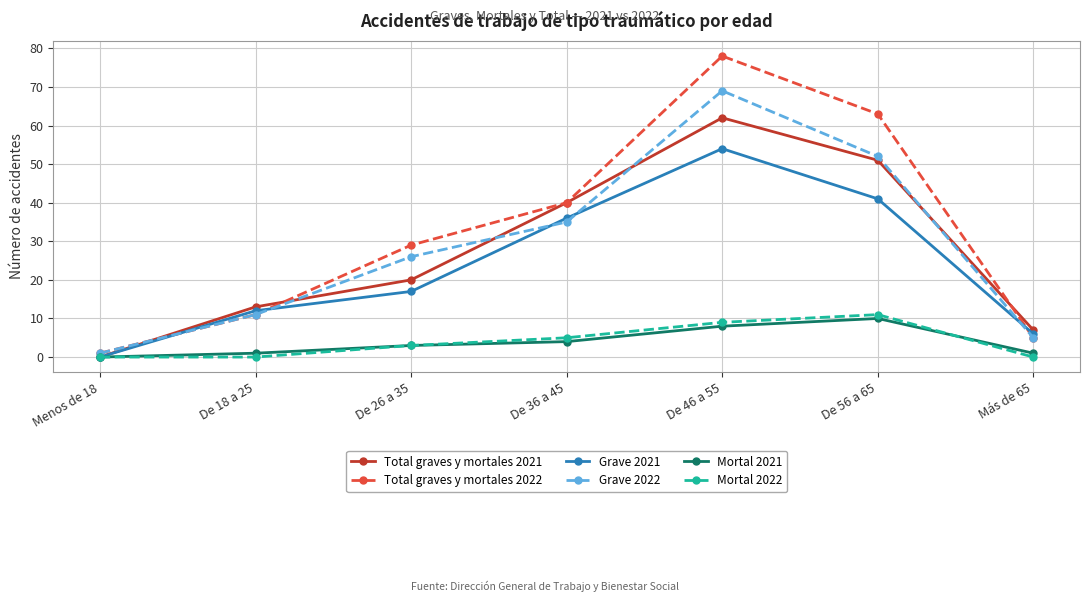

What is the value of the Total graves y mortales 2022 point at the 7th from the left?

5